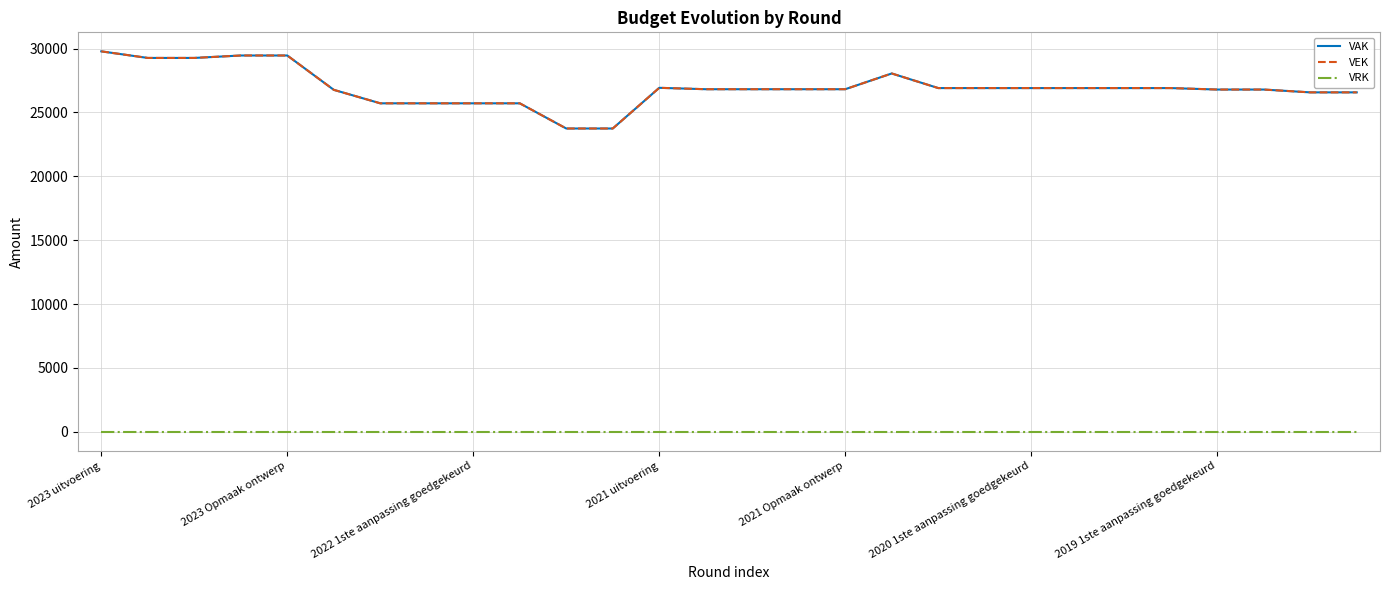

Does the chart have visible grid lines?

Yes